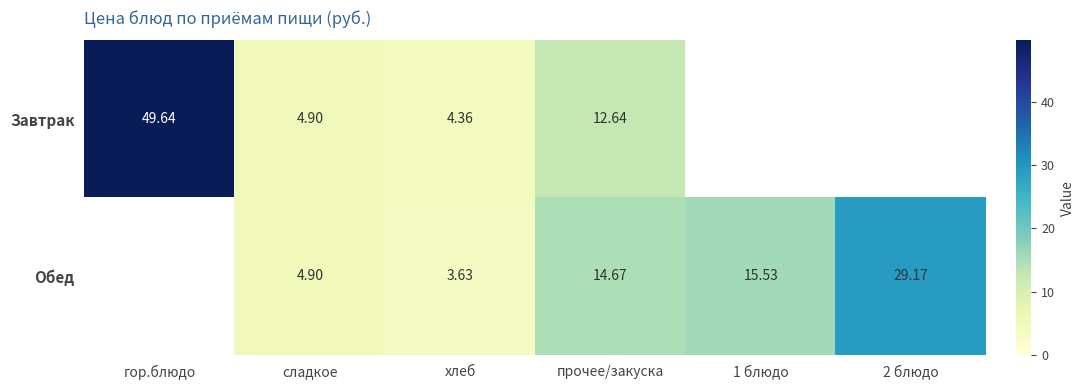

Where does the Обед series first go above 14?

прочее/закуска